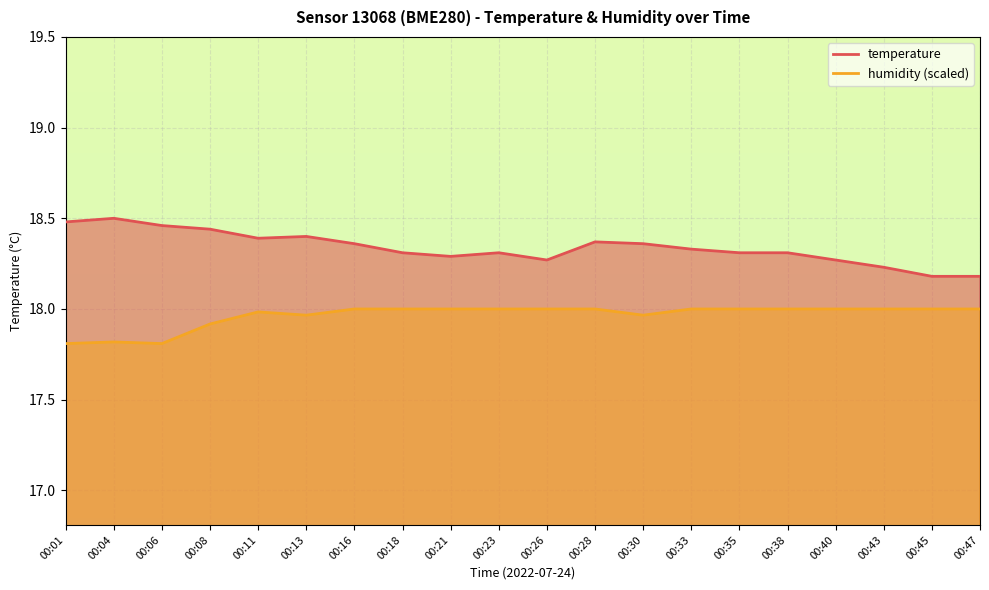

What is the sum of the humidity values at 00:40 and 00:01?

35.8